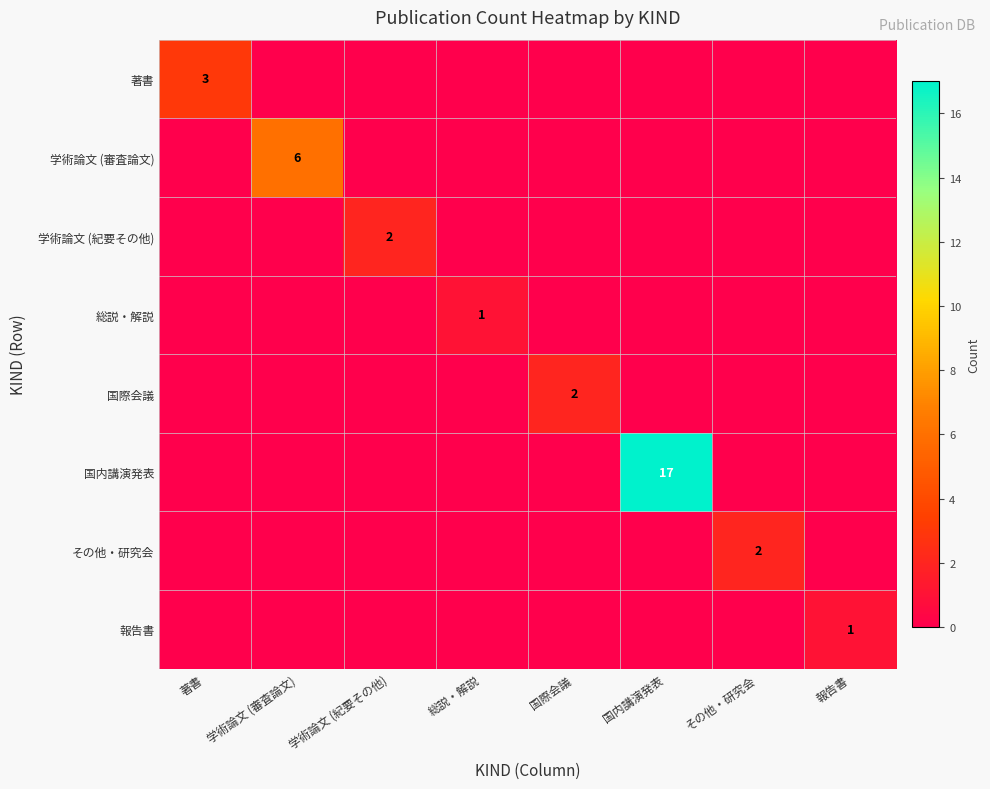

True or false: 国際会議 has a value of 2 at 国際会議.

True